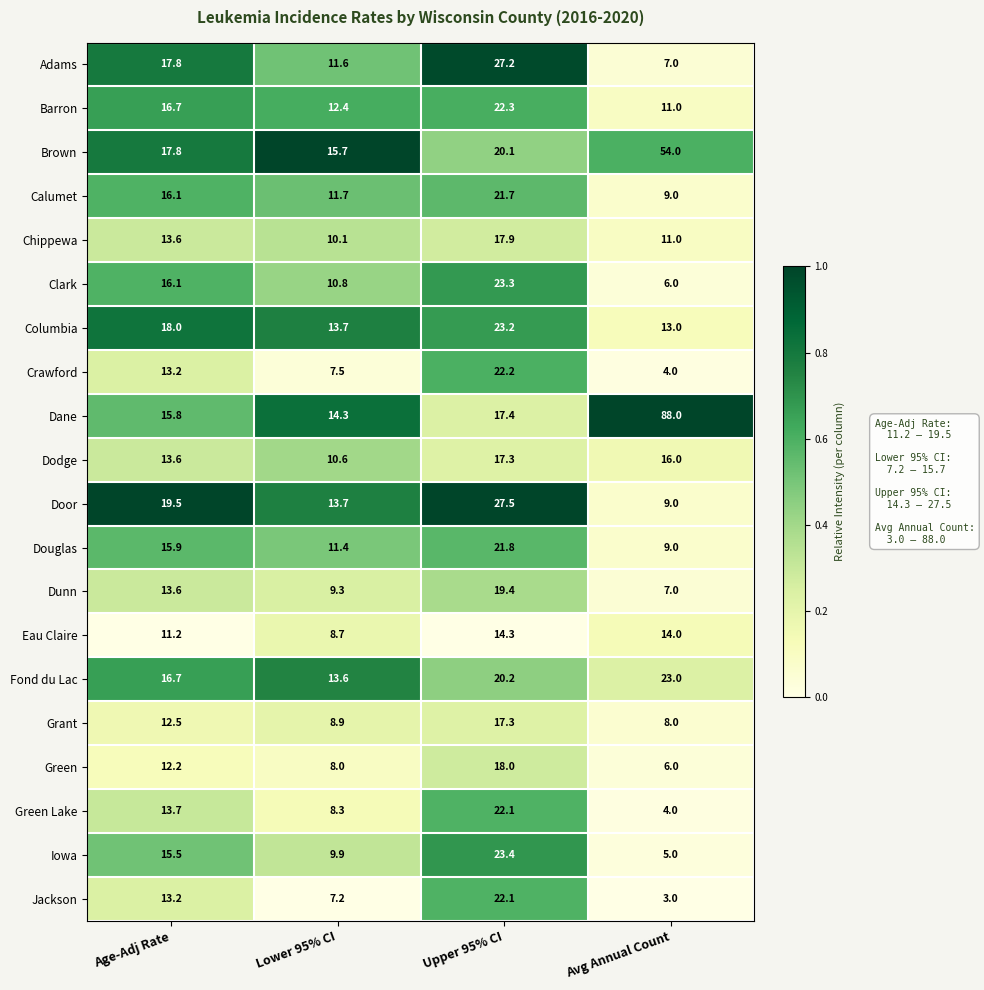

Which category has the lowest value across all series?

Avg Annual Count